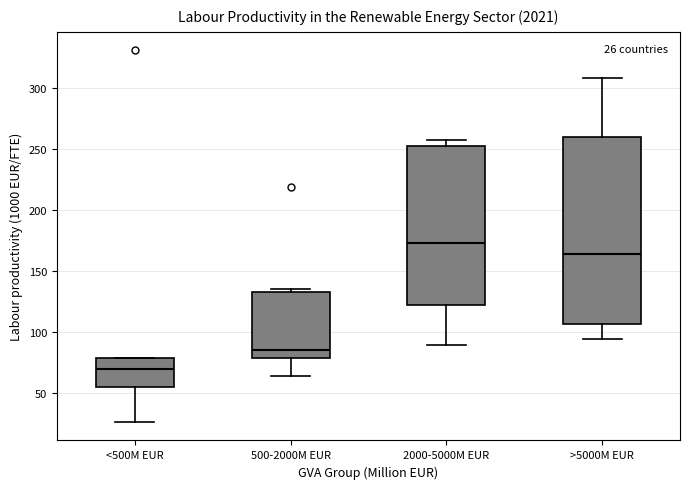

Which box is the tallest, from its lower edge to its upper edge?

>5000M EUR